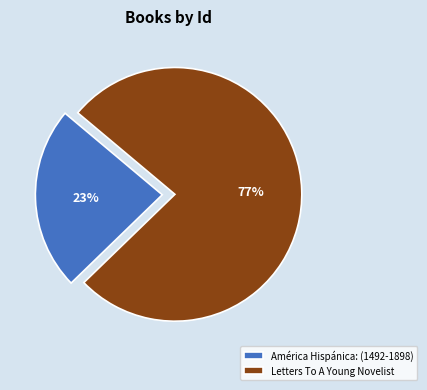

What percentage is the Letters To A Young Novelist slice, to the nearest percent?

77%